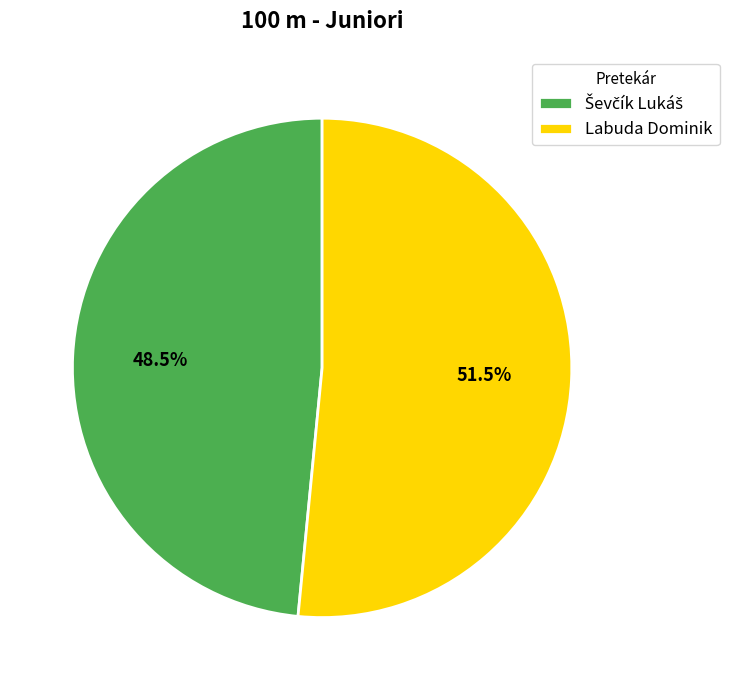

How much of the chart is everything except Labuda Dominik?

48.5%